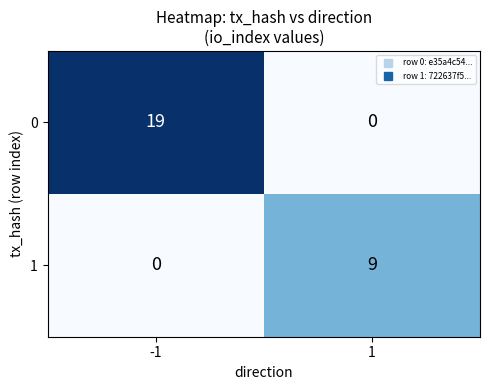

The value of 0 at -1 is 32. True or false?

False